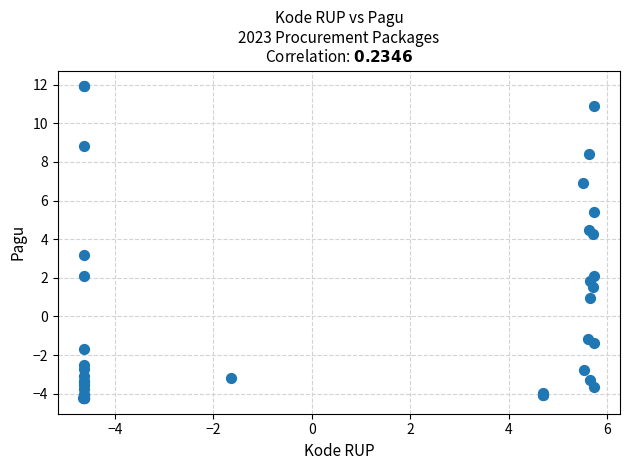

What Y value in the scatter plot is closest to 3?

3.2